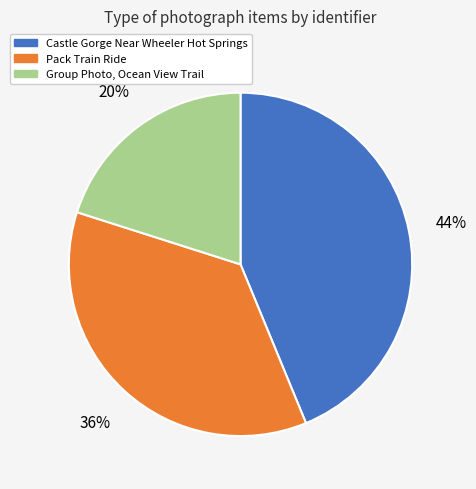

Is it true that Castle Gorge Near Wheeler Hot Springs is 49% of the pie?

False